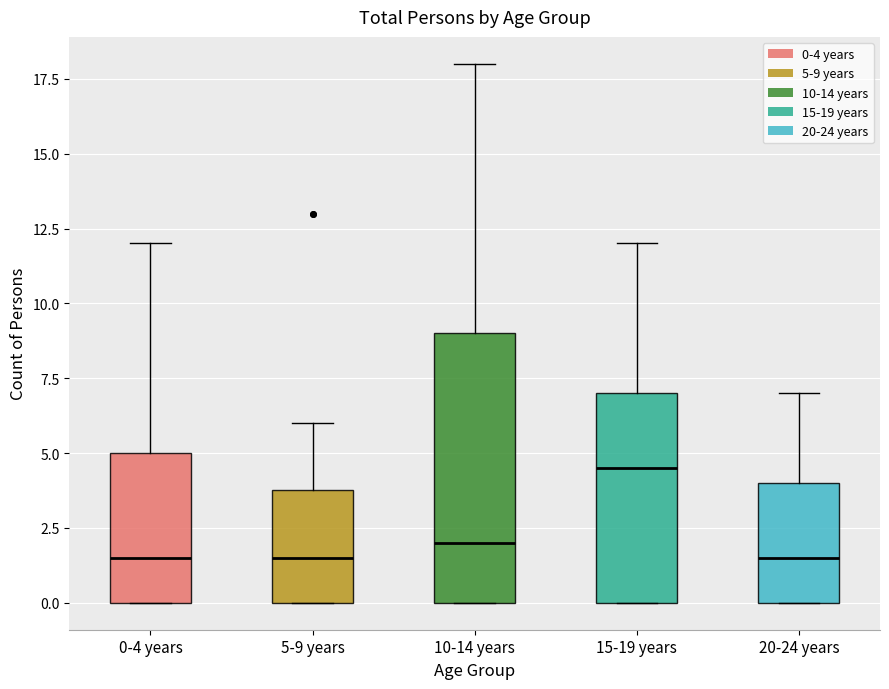

Where does the median line of the box for 5-9 years sit on the y-axis? The values are not printed on the chart, so give them approximately, as read against the axis.

1.5